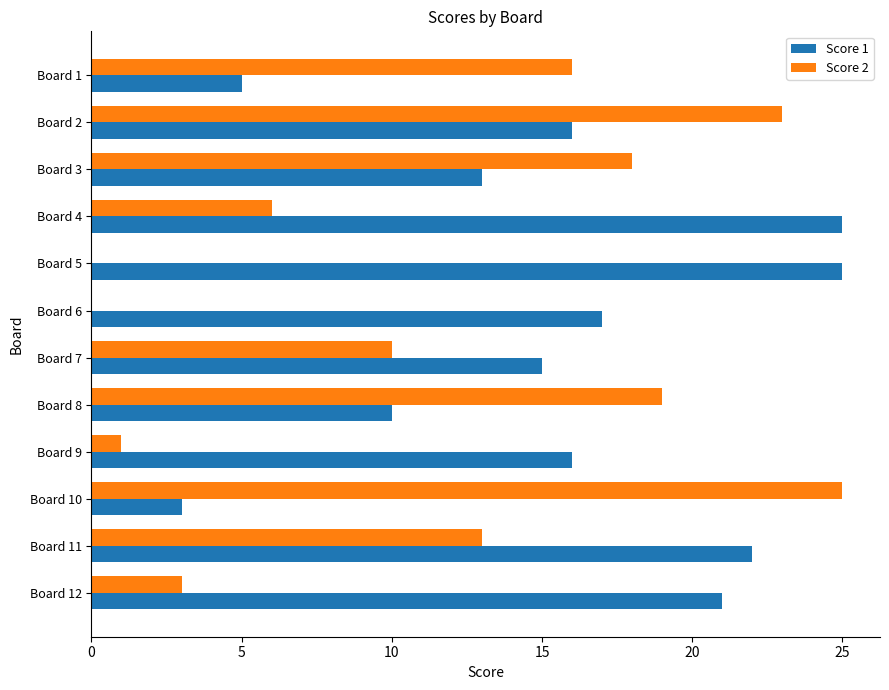

Between Board 8 and Board 9, which series saw the biggest shift?

Score 2